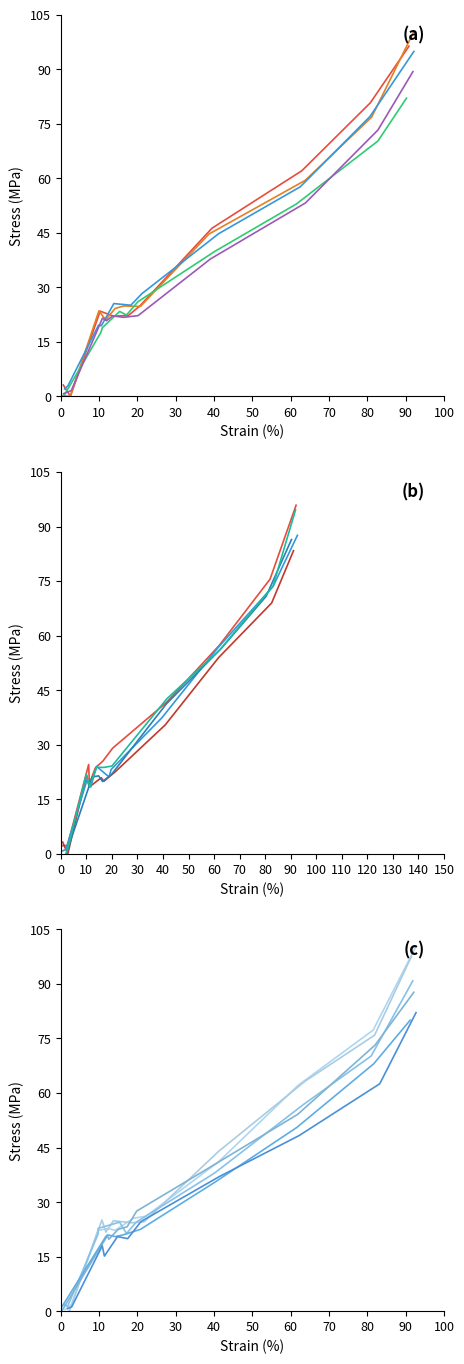

After their last crossing, which series has the higher values: Series 2 or Series 4?

Series 2